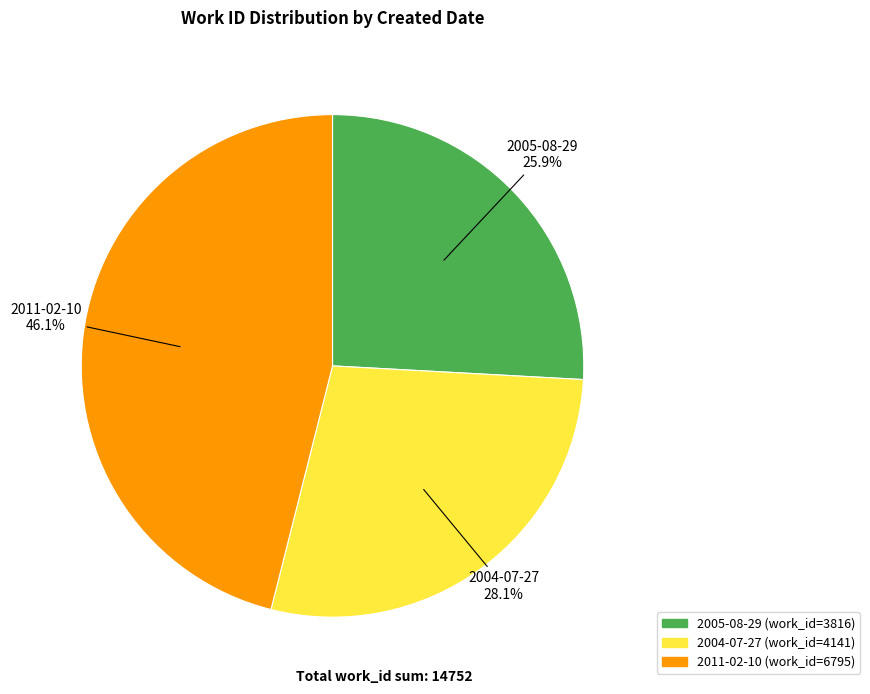

True or false: 2005-08-29 accounts for 40% of the total.

False